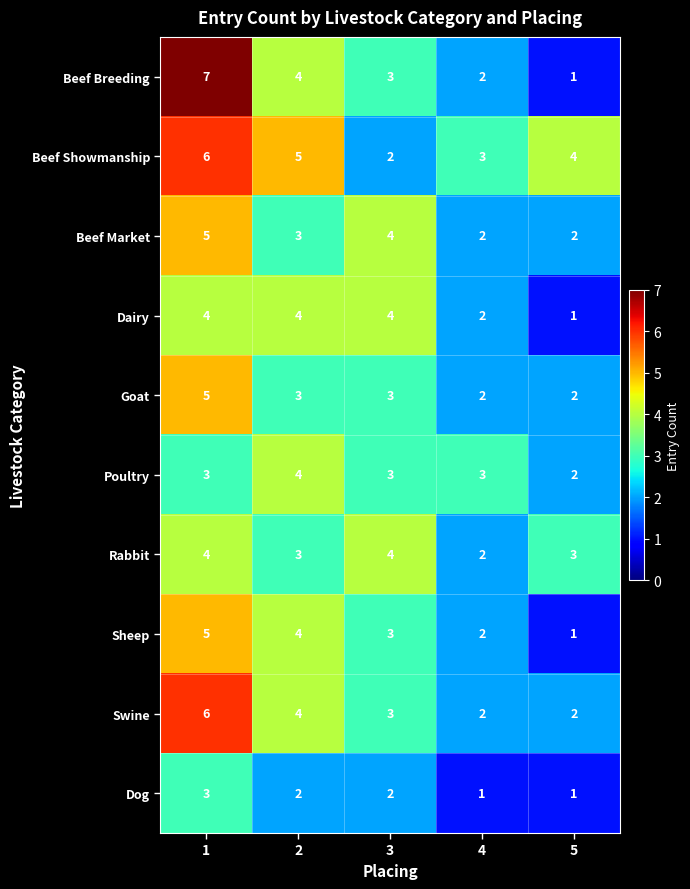

What value does the Swine series have at 2?

4